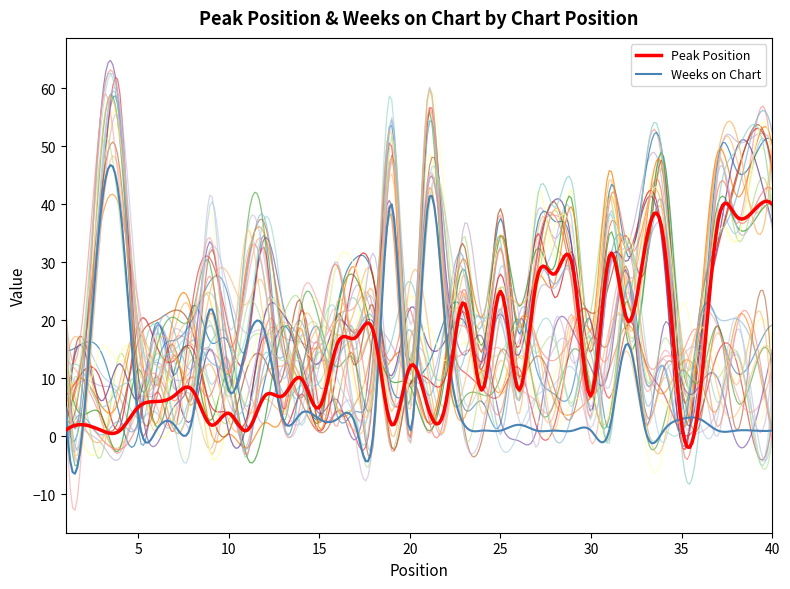

What is the lowest value of the Weeks on Chart series?

-6.4